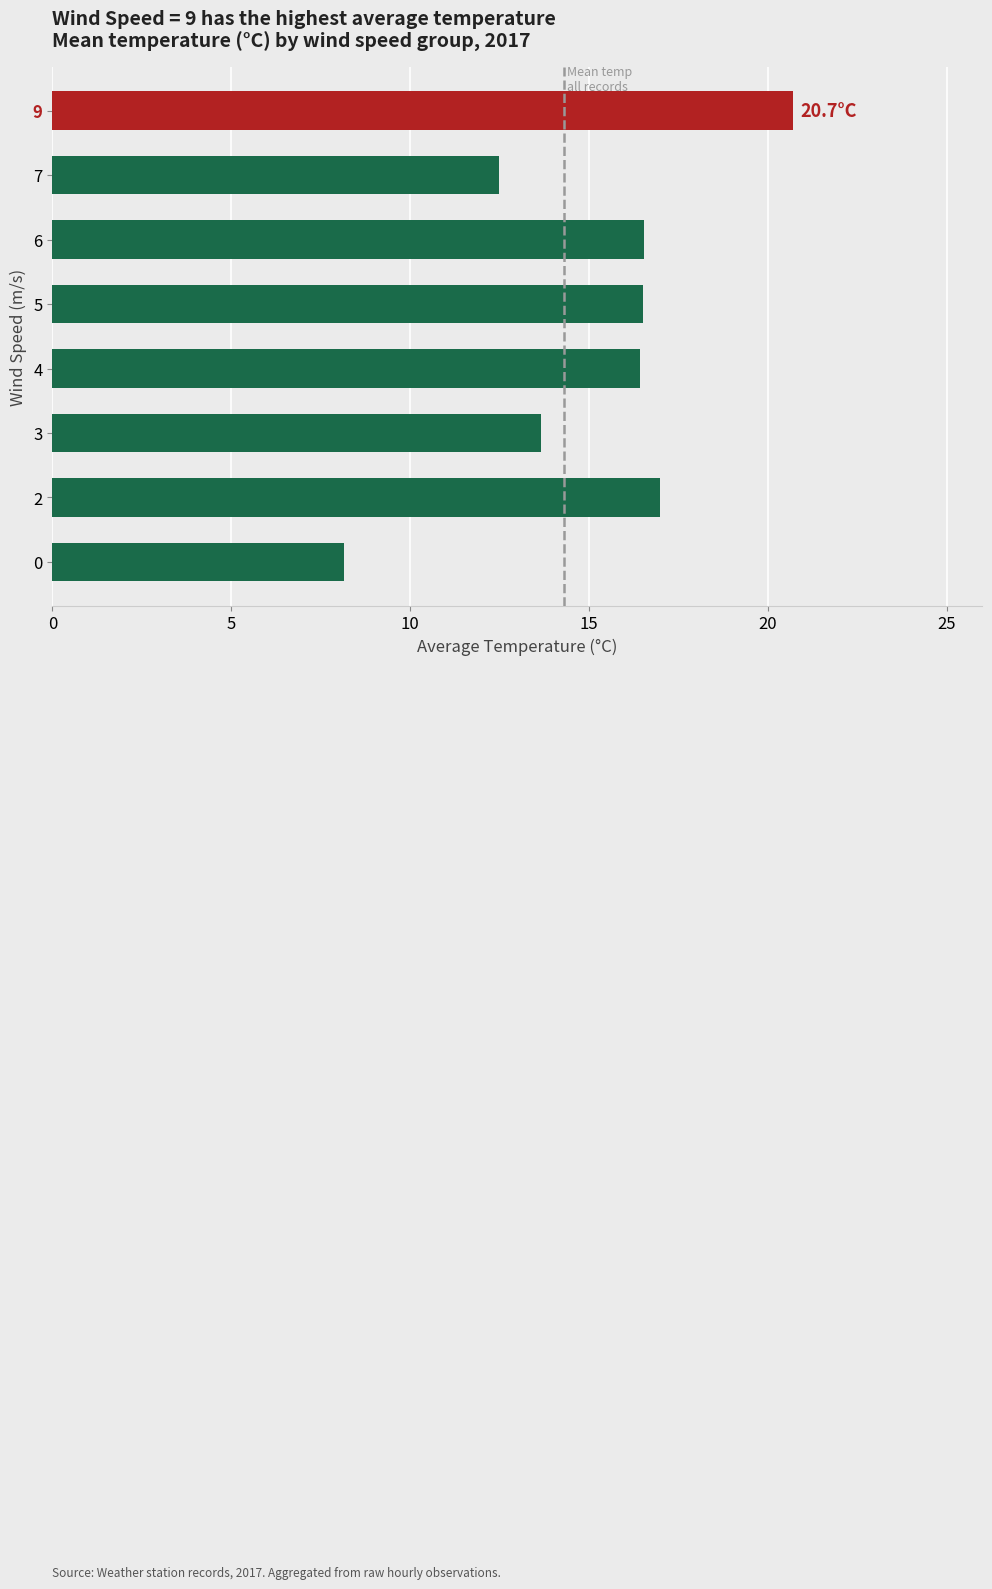

What is the maximum value shown in the chart?

20.7